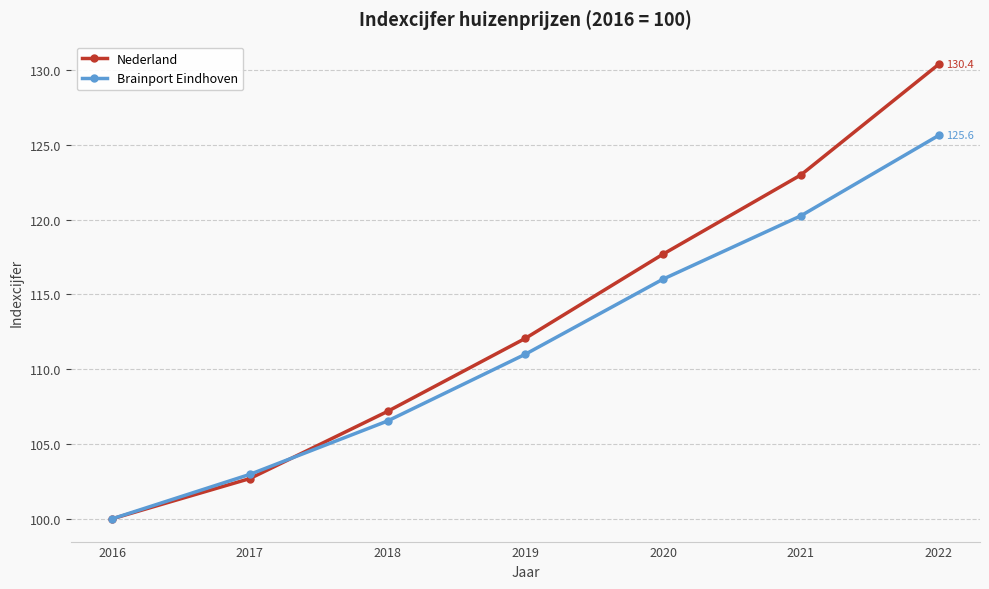

Between 2017 and 2020, which series saw the biggest shift?

Nederland